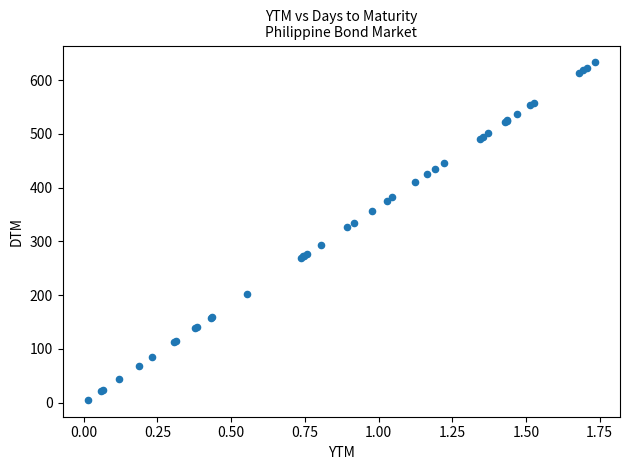

What Y value in the scatter plot is closest to 319?

326